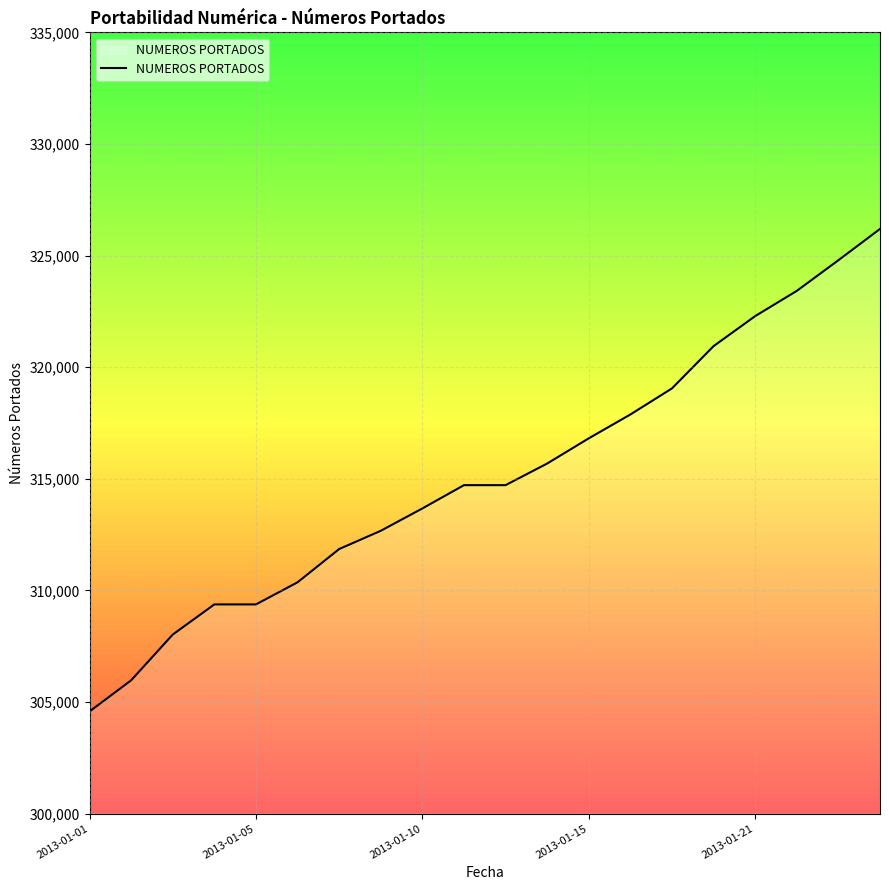

What is the difference between the maximum and minimum values?

21619